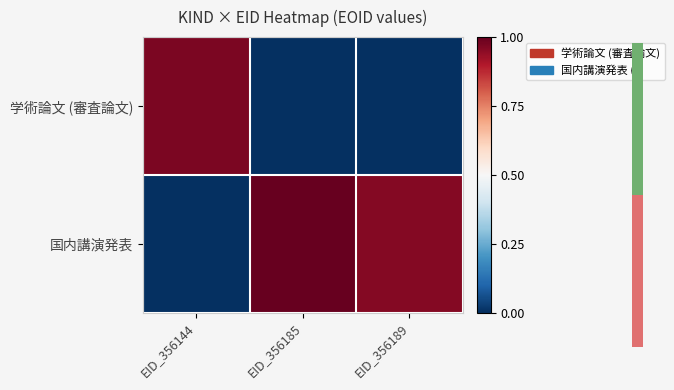

Which series has the widest spread of values?

国内講演発表